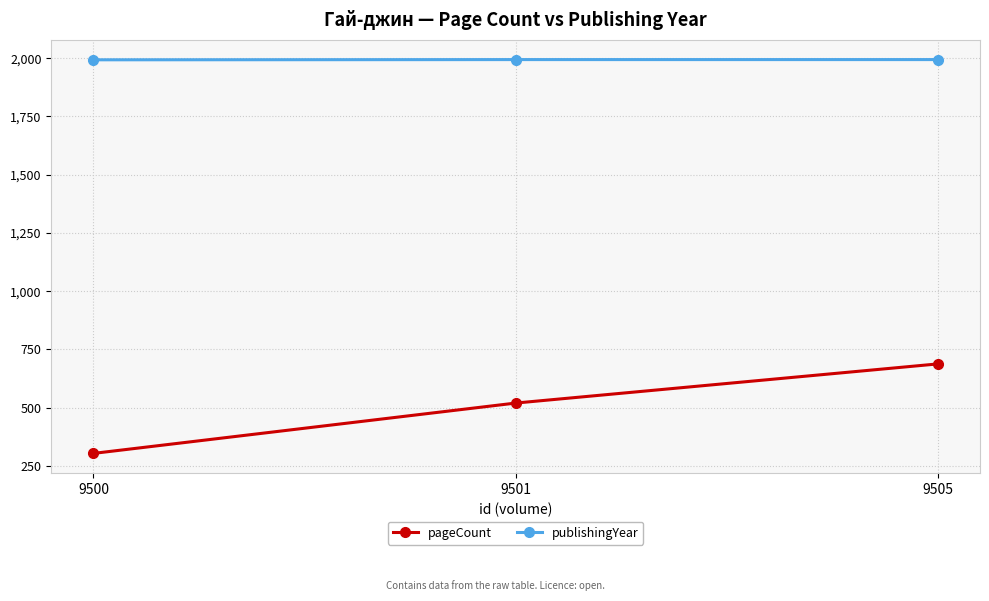

At which category is the sum across all series the highest?

9505